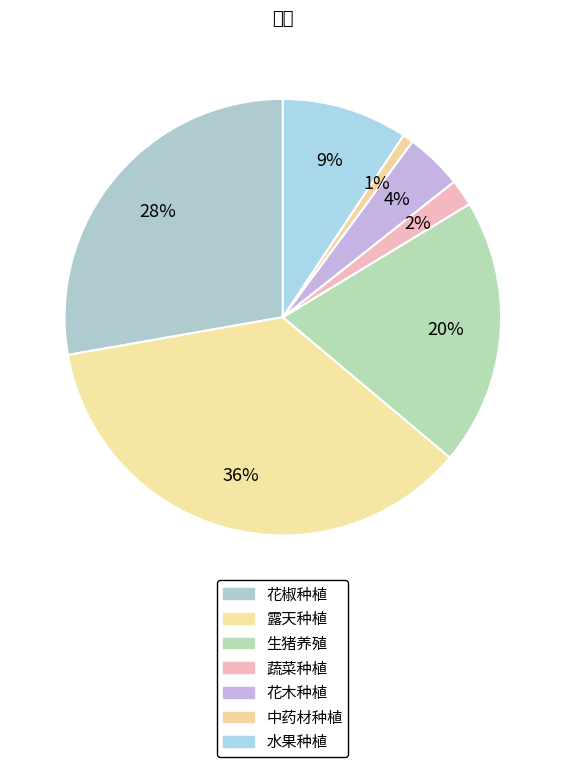

What is the change in value from 露天种植 to 水果种植?

-0.3